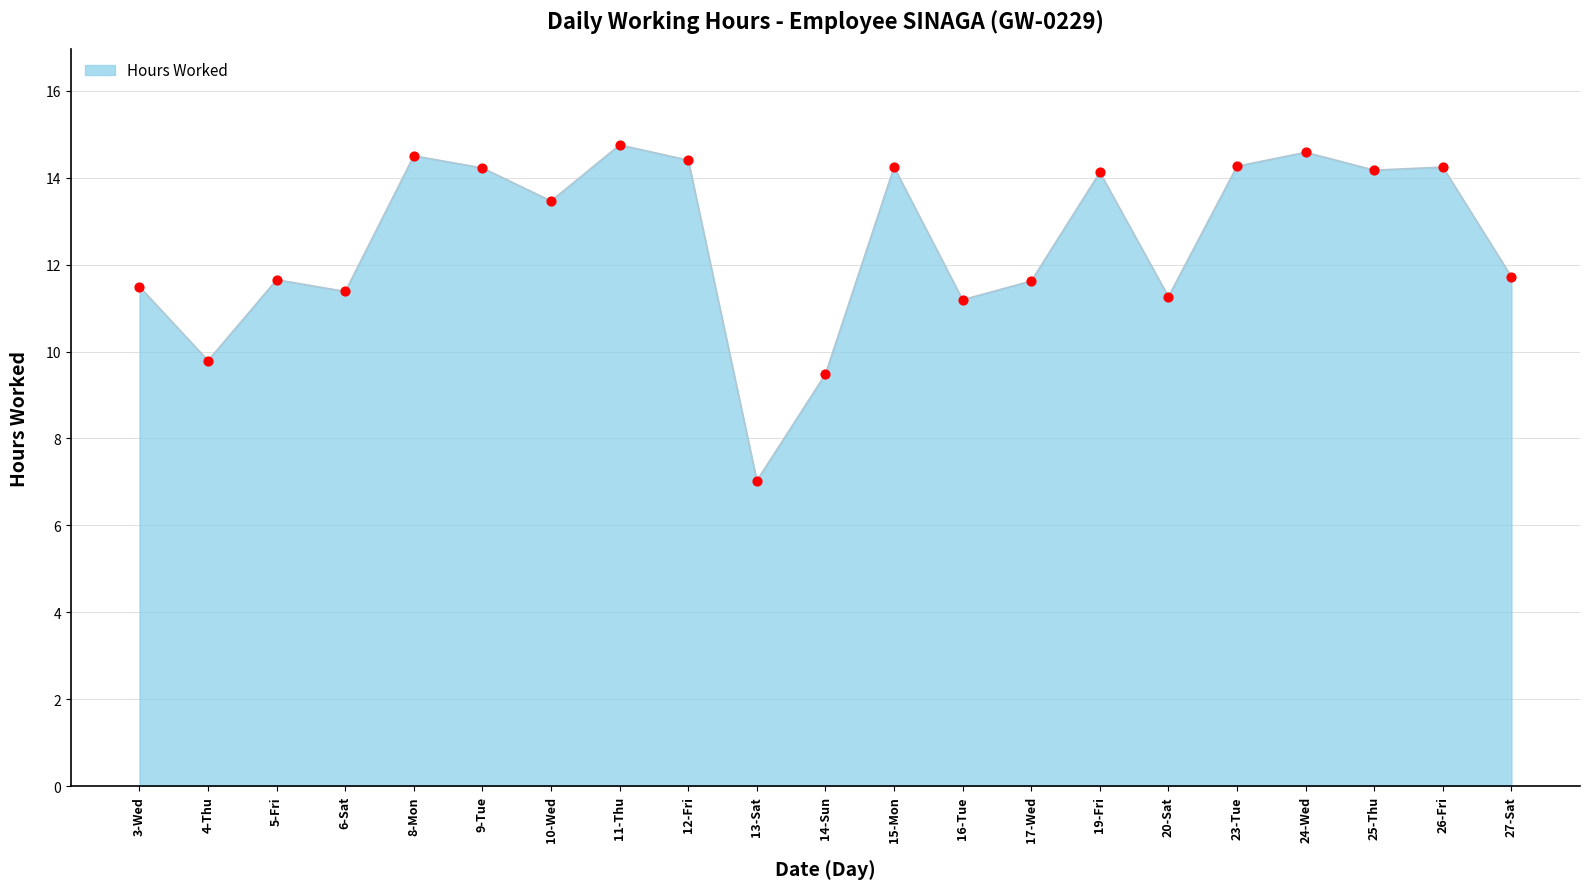

Approximately how many times larger is the value at 12-Fri compared to 6-Sat?

1.3